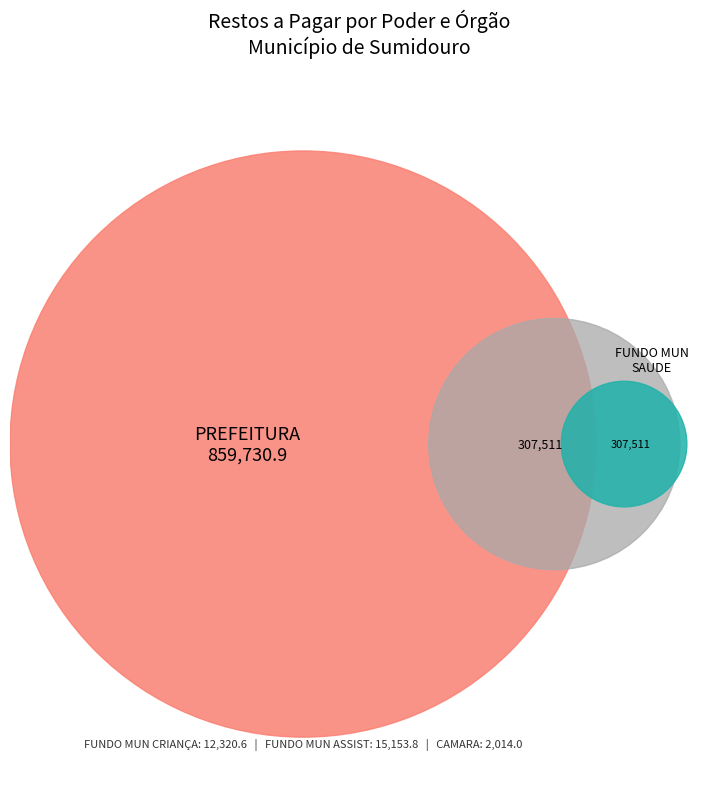

Which slice is the largest?

PREFEITURA SUMIDOURO